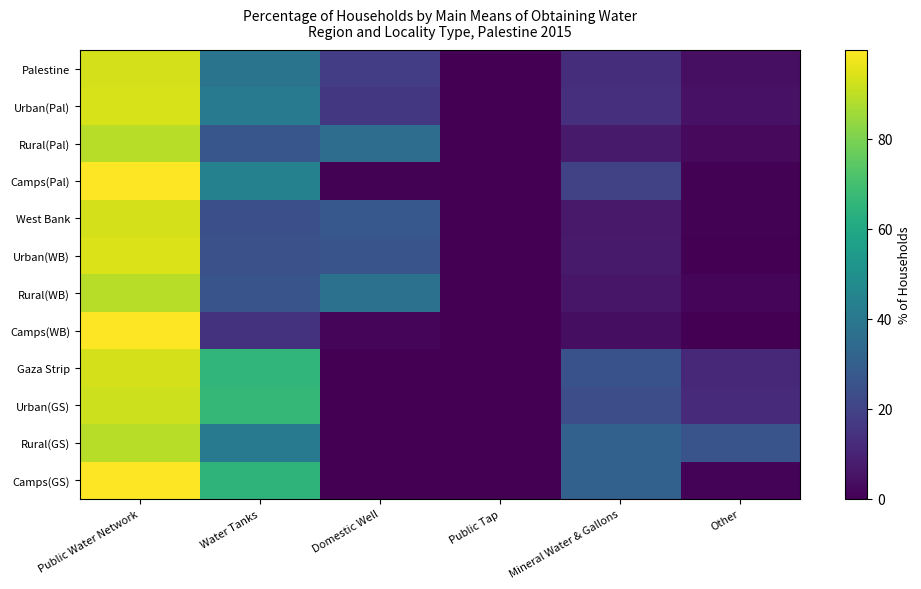

At which category is the sum across all series the highest?

Public Water Network